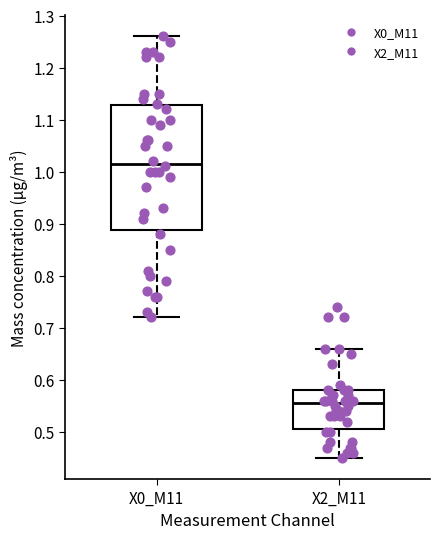

Where does the upper whisker of the box for X0_M11 end on the y-axis? The values are not printed on the chart, so give them approximately, as read against the axis.

1.26